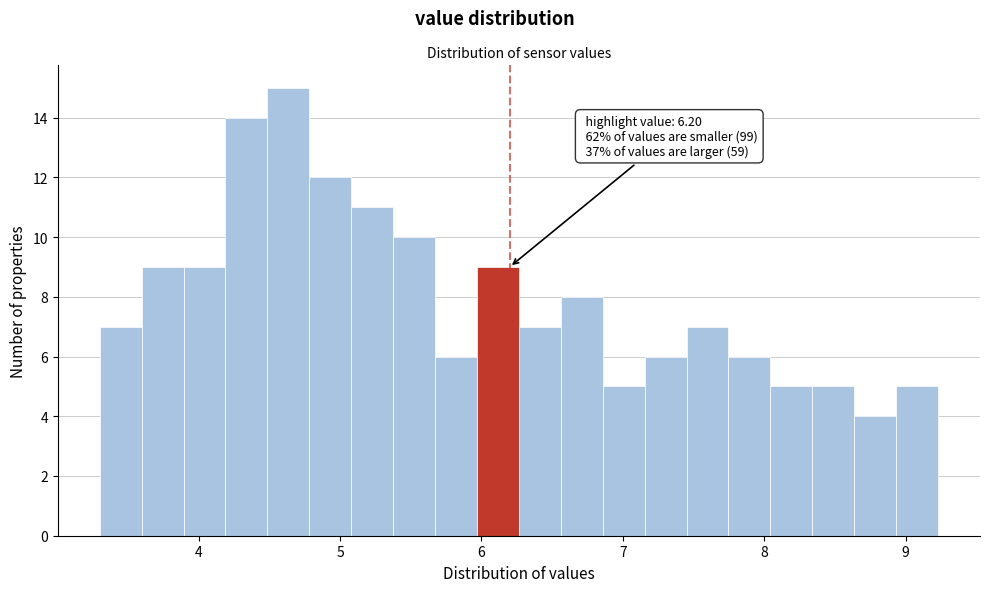

Around what value on the x-axis is the tallest bar? Give the approximate position of its centre, as read against the axis.

4.6